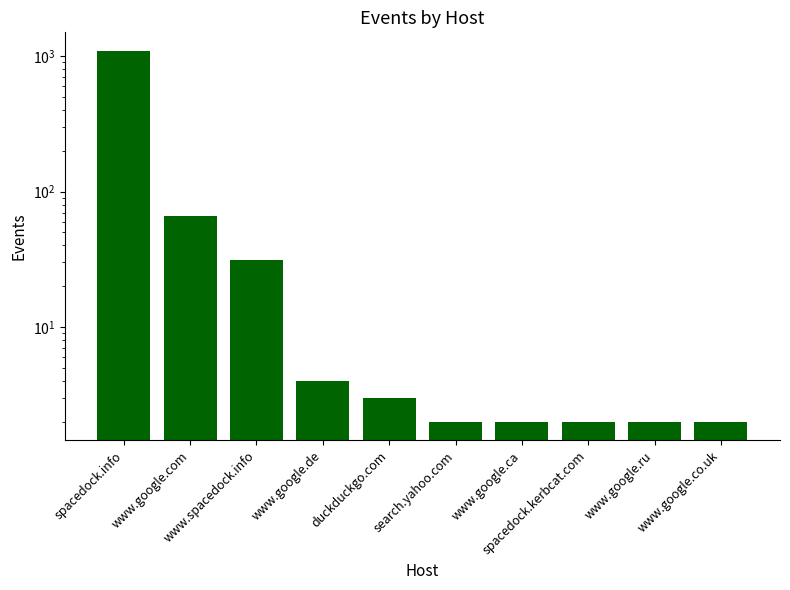

The chart shows a value of 3 at www.google.ru. True or false?

False